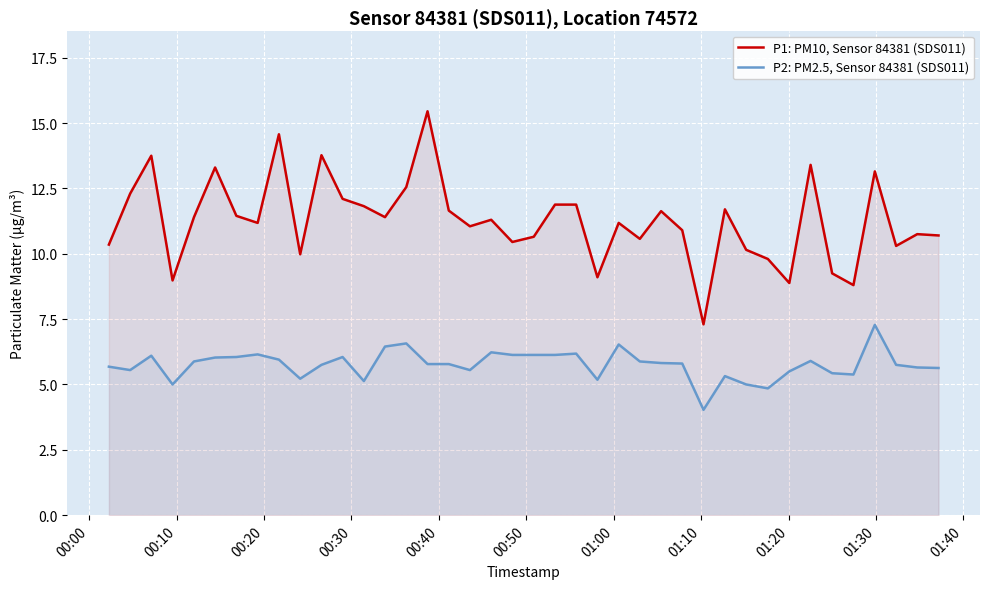

True or false: P2: PM2.5, Sensor 84381 (SDS011) and P1: PM10, Sensor 84381 (SDS011) intersect in this chart.

False